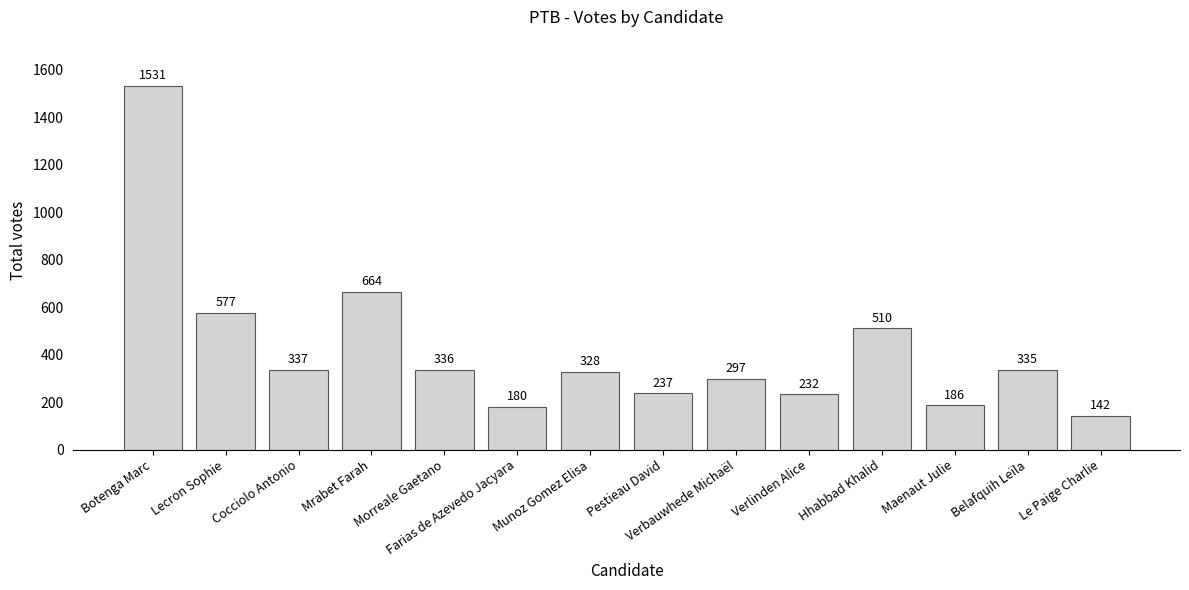

At which label does the data first exceed 335?

Botenga Marc